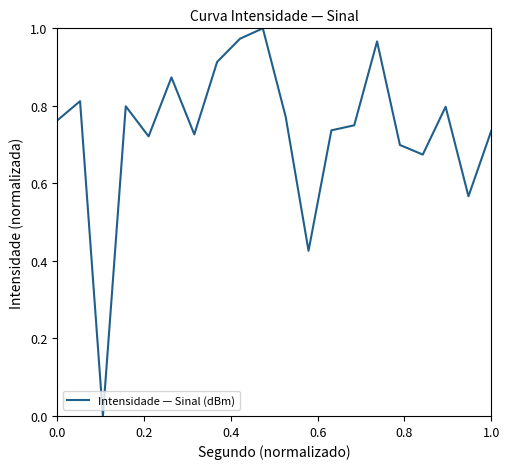

Reading right to left, list all the values displayed in this chart.

0.7	0.6	0.8	0.7	0.7	1.0	0.7	0.7	0.4	0.8	1.0	1.0	0.9	0.7	0.9	0.7	0.8	0.0	0.8	0.8